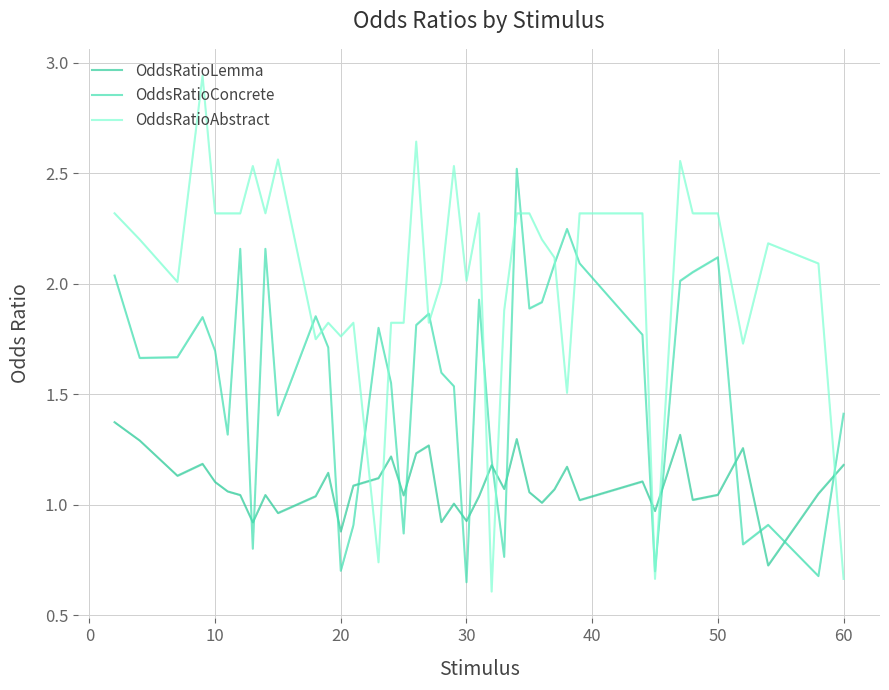

How many intersections are there between OddsRatioConcrete and OddsRatioAbstract?

15